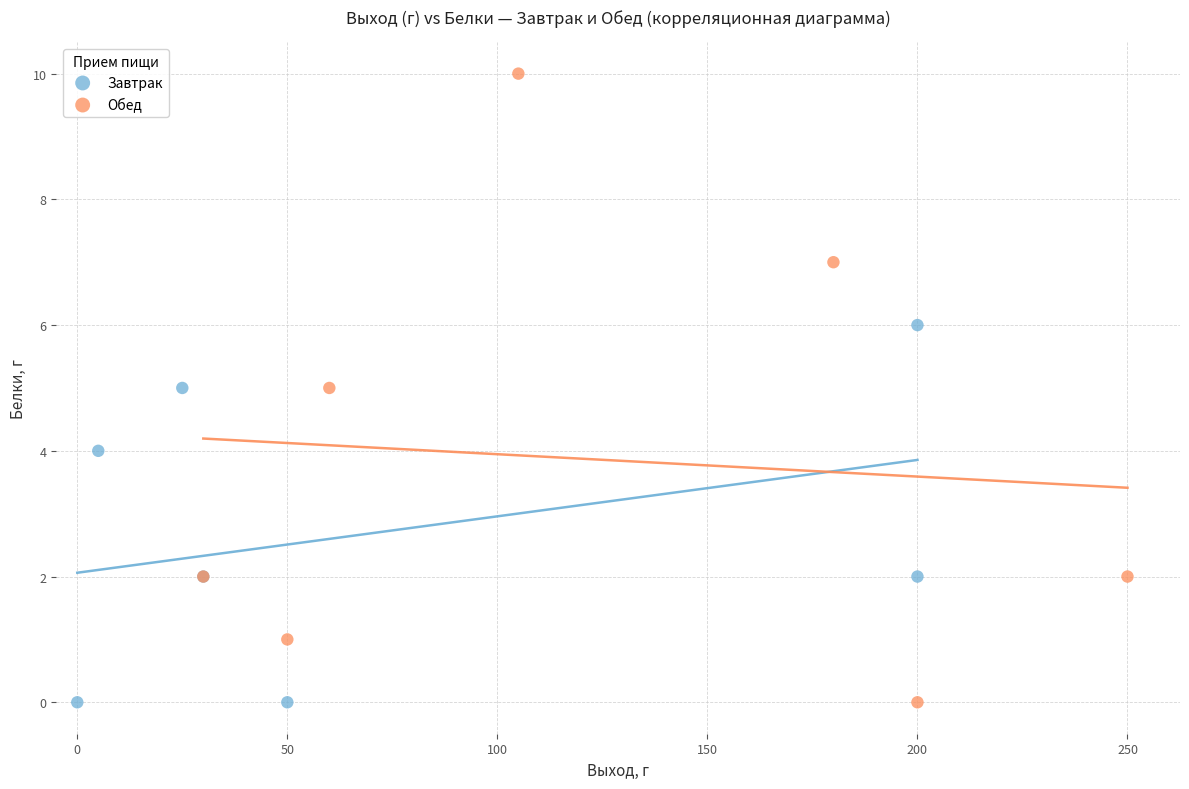

What are all the series names shown in the legend?

Завтрак, Обед